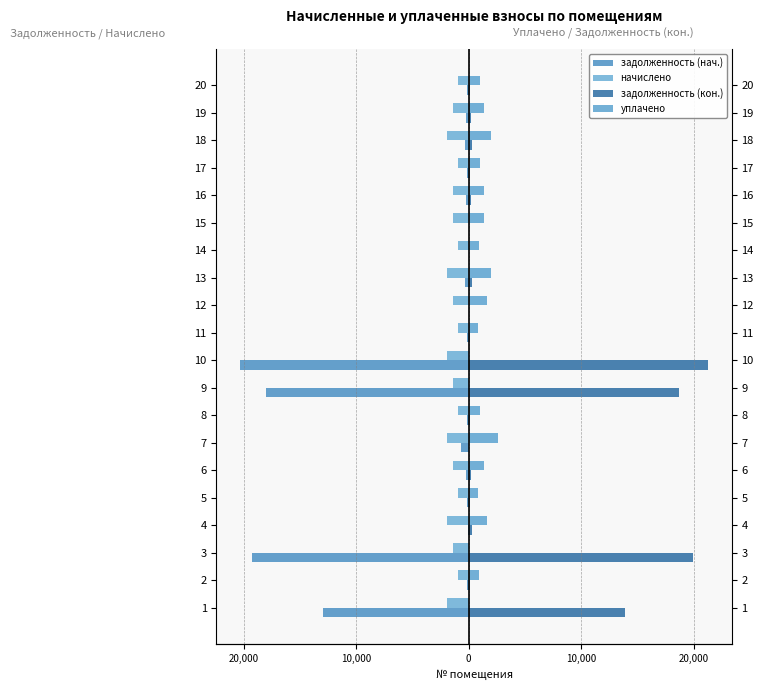

How many negative values does the задолженность (нач.) series have?

17